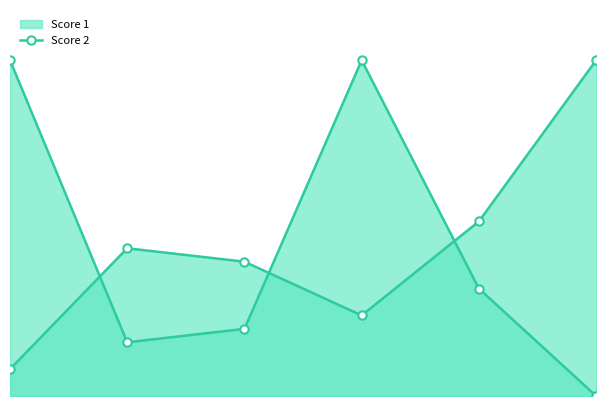

Count the number of categories in the chart.

6